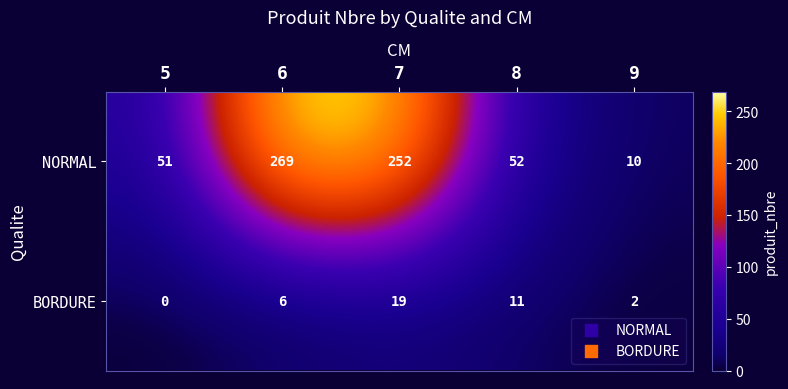

Is it true that NORMAL equals 252 at 7?

True